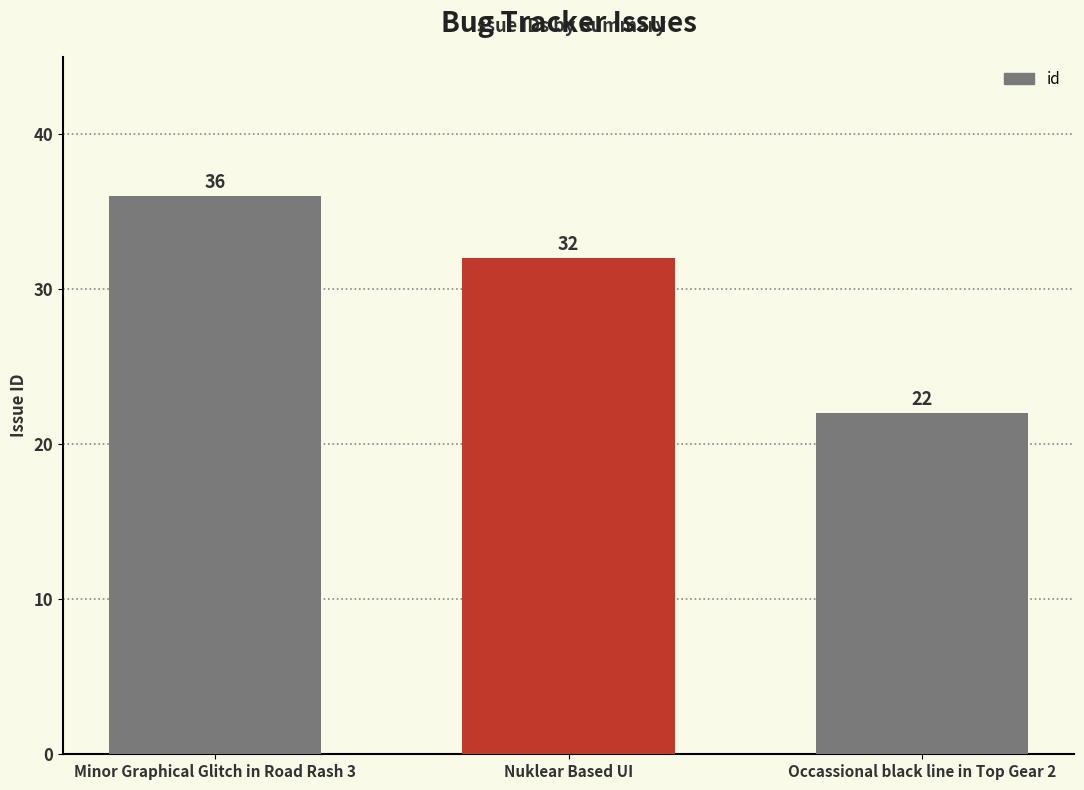

What is the label of the 1st bar from the right?

Occassional black line in Top Gear 2